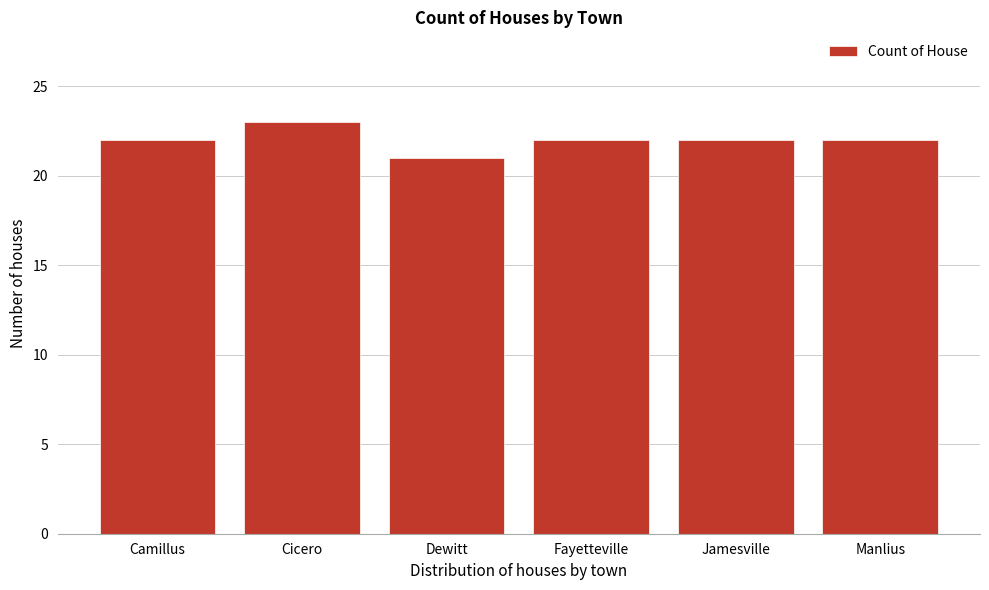

Reading left to right, what are all the values shown in this chart?

Camillus=22	Cicero=23	Dewitt=21	Fayetteville=22	Jamesville=22	Manlius=22